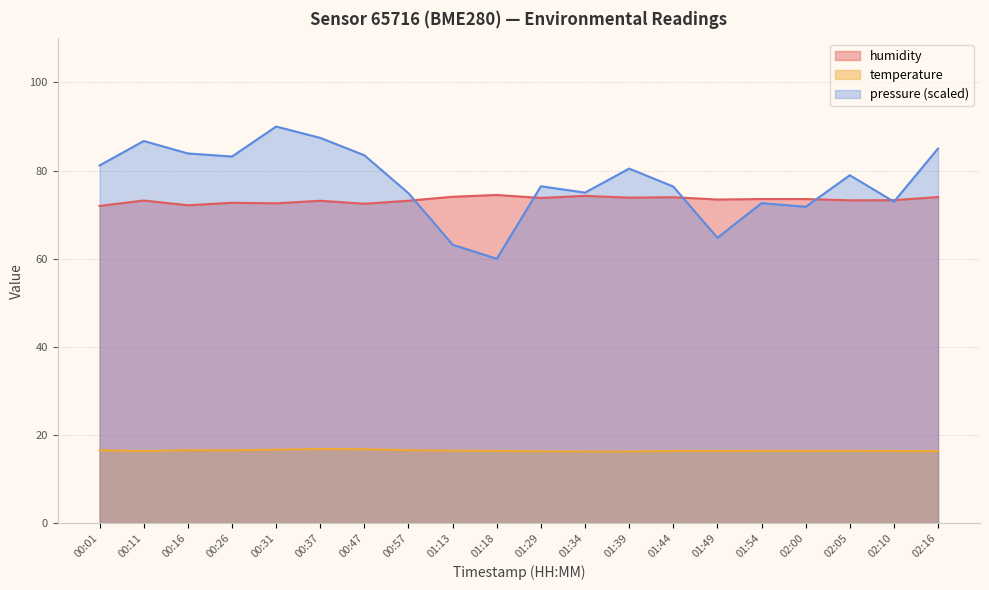

What position from the right is 01:39?

8